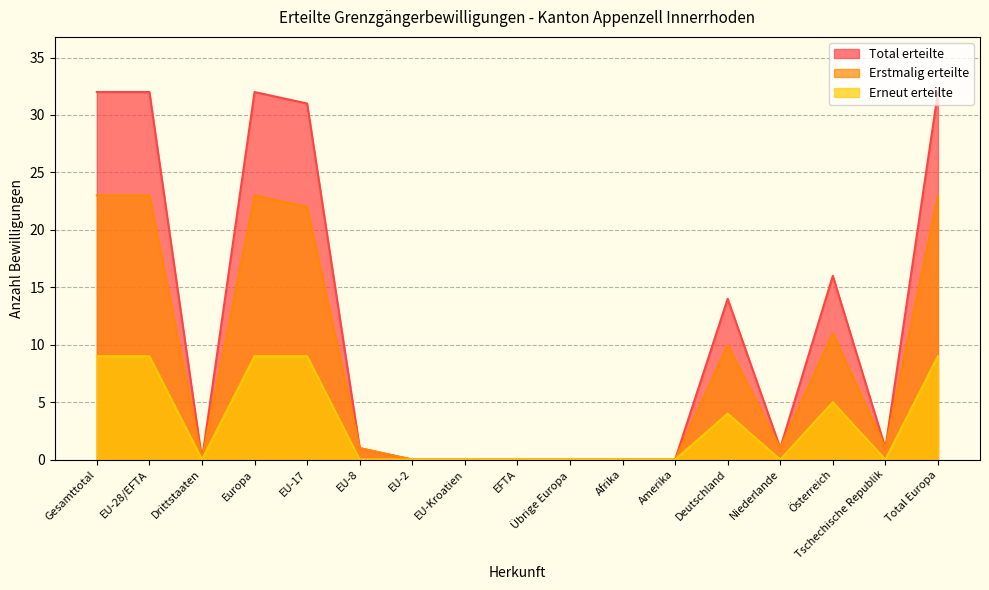

At which category does Erneut erteilte reach its first local valley?

Drittstaaten